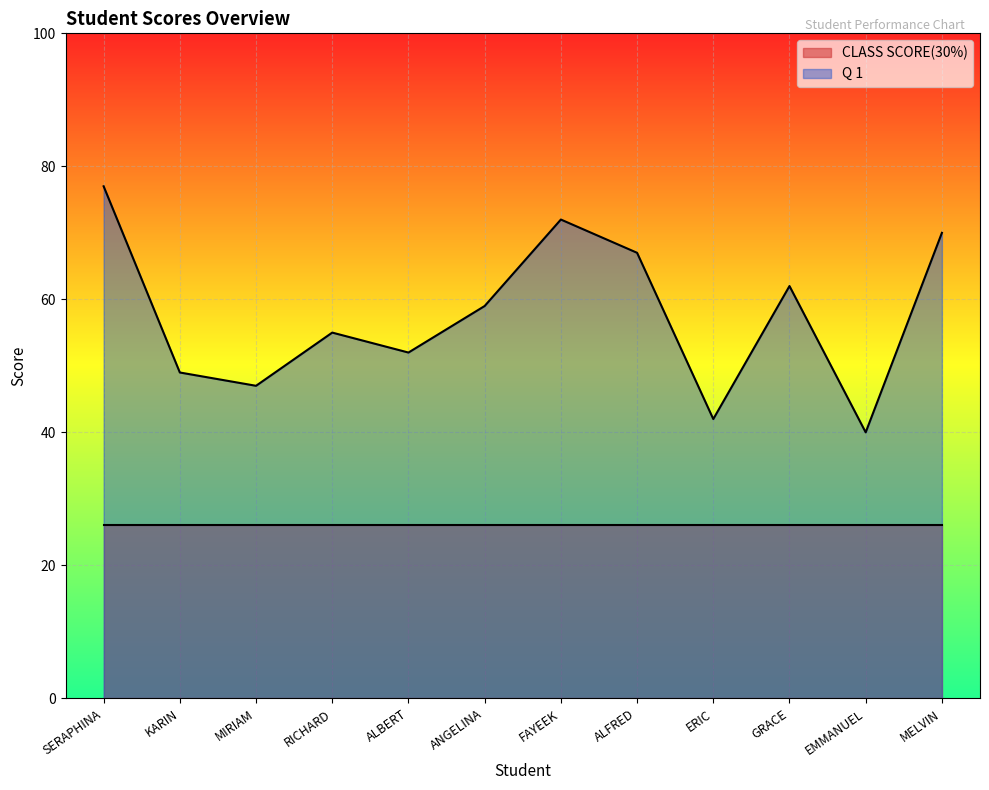

What is the sum of the values at EMMANUEL and SERAPHINA?

117